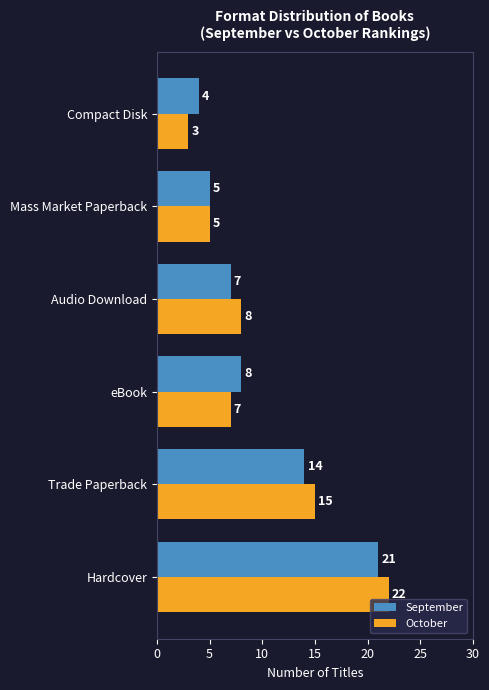

At which category is the sum across all series the highest?

Hardcover